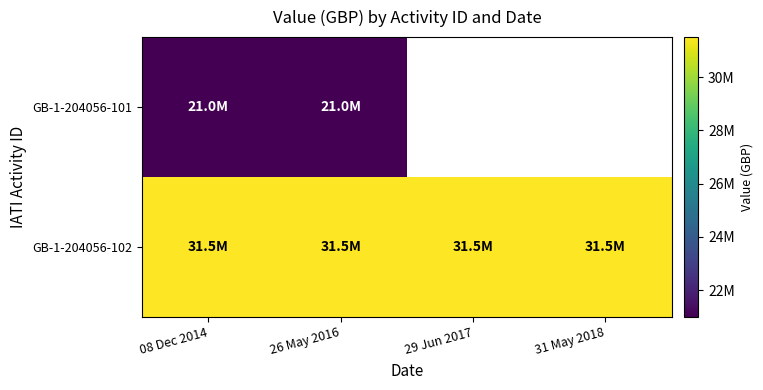

Which label corresponds to the smallest value in the chart?

08 Dec 2014